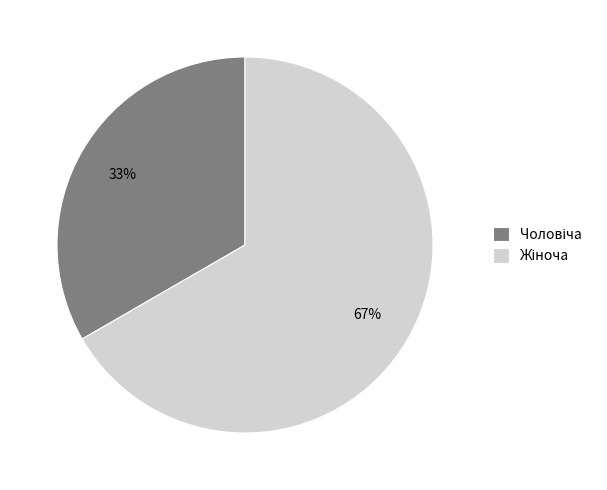

Is there a majority slice in this chart?

Yes